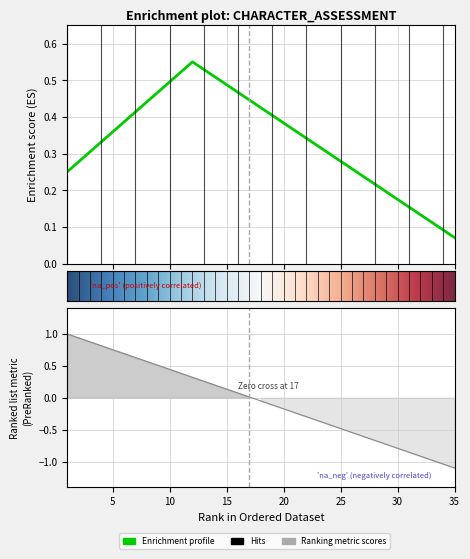

Reading right to left, transcribe all the data shown in this chart.

35=-1.1	34=-1.0	33=-1.0	32=-0.9	31=-0.9	30=-0.8	29=-0.7	28=-0.7	27=-0.6	26=-0.5	25=-0.5	24=-0.4	23=-0.4	22=-0.3	21=-0.2	20=-0.2	19=-0.1	18=-0.1	17=0.0	16=0.1	15=0.1	14=0.2	13=0.3	12=0.3	11=0.4	10=0.4	9=0.5	8=0.6	7=0.6	6=0.7	5=0.8	4=0.8	3=0.9	2=0.9	1=1.0